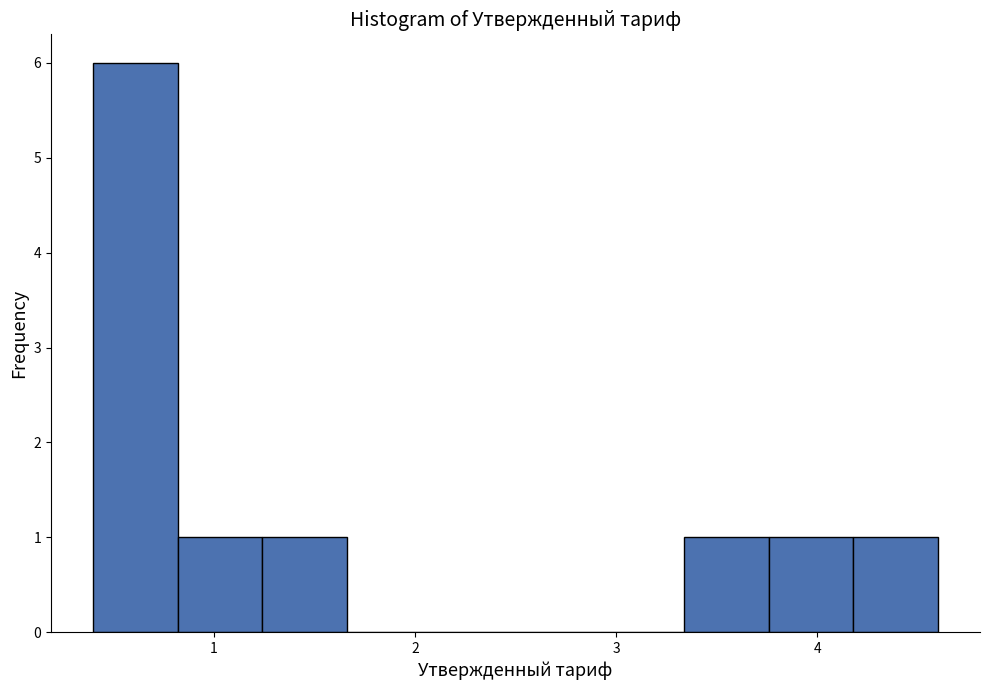

Reading left to right, transcribe this chart: for each bar, give the range it covers on the x-axis and its height. Neither the bar edges nor the heights are printed on the chart, so give them approximately, as read against the axes.

0.40 to 0.82: 6
0.82 to 1.24: 1
1.24 to 1.66: 1
1.66 to 2.08: 0
2.08 to 2.50: 0
2.50 to 2.92: 0
2.92 to 3.34: 0
3.34 to 3.76: 1
3.76 to 4.18: 1
4.18 to 4.60: 1